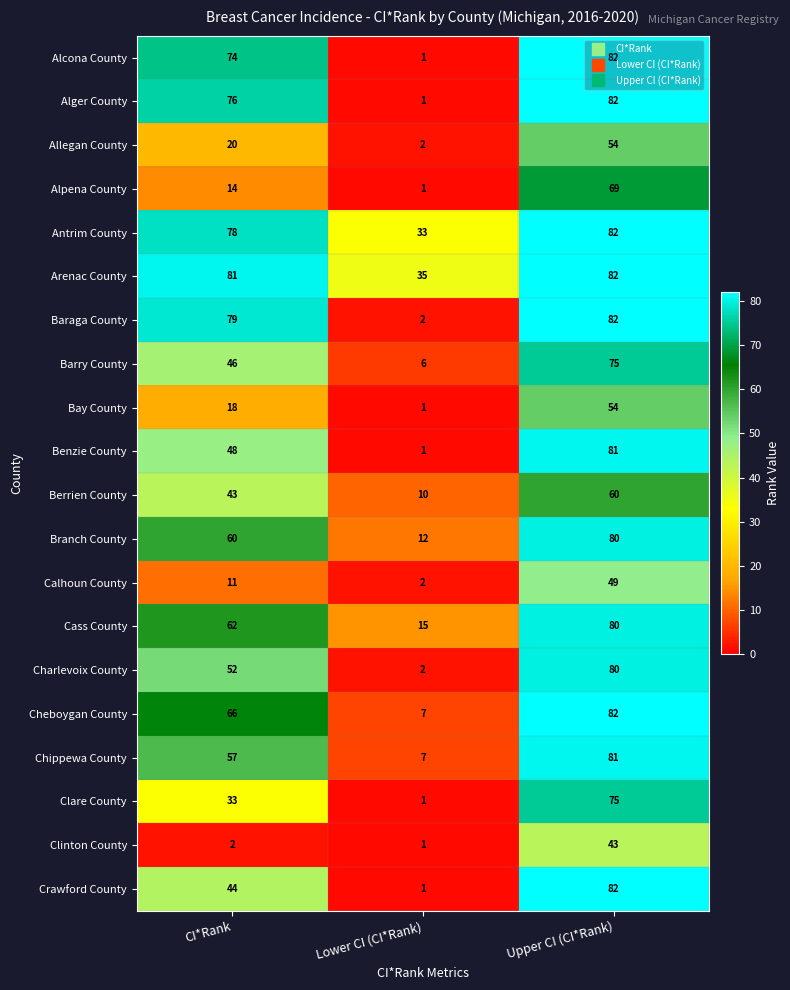

How many series are shown in this chart?

20